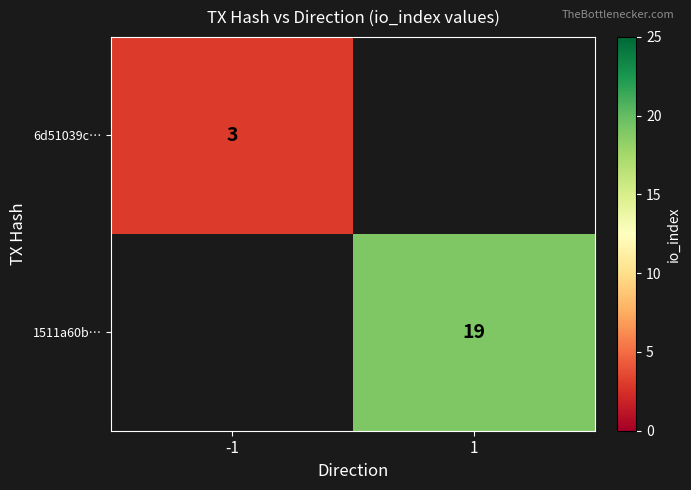

Rank the series at -1 from lowest to highest value.

6d51039c…, 1511a60b…